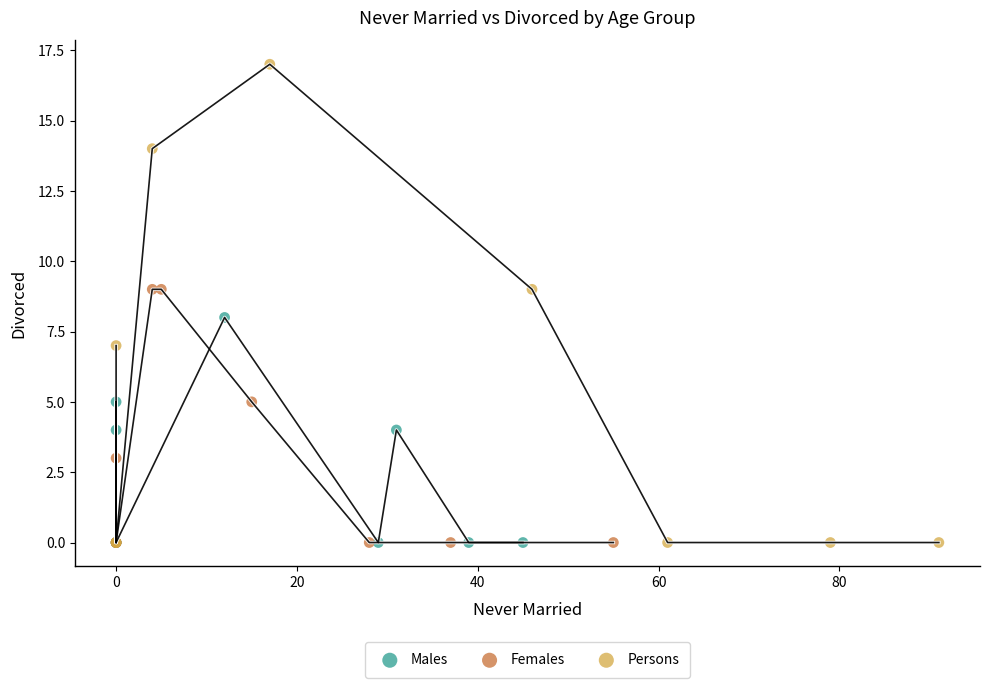

What are all the series names shown in the legend?

Males, Females, Persons